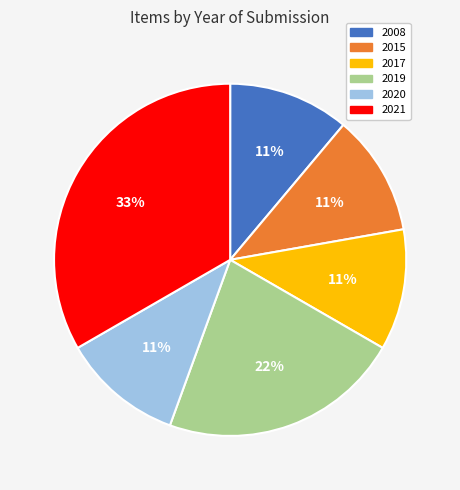

Which has a higher value, 2017 or 2021?

2021